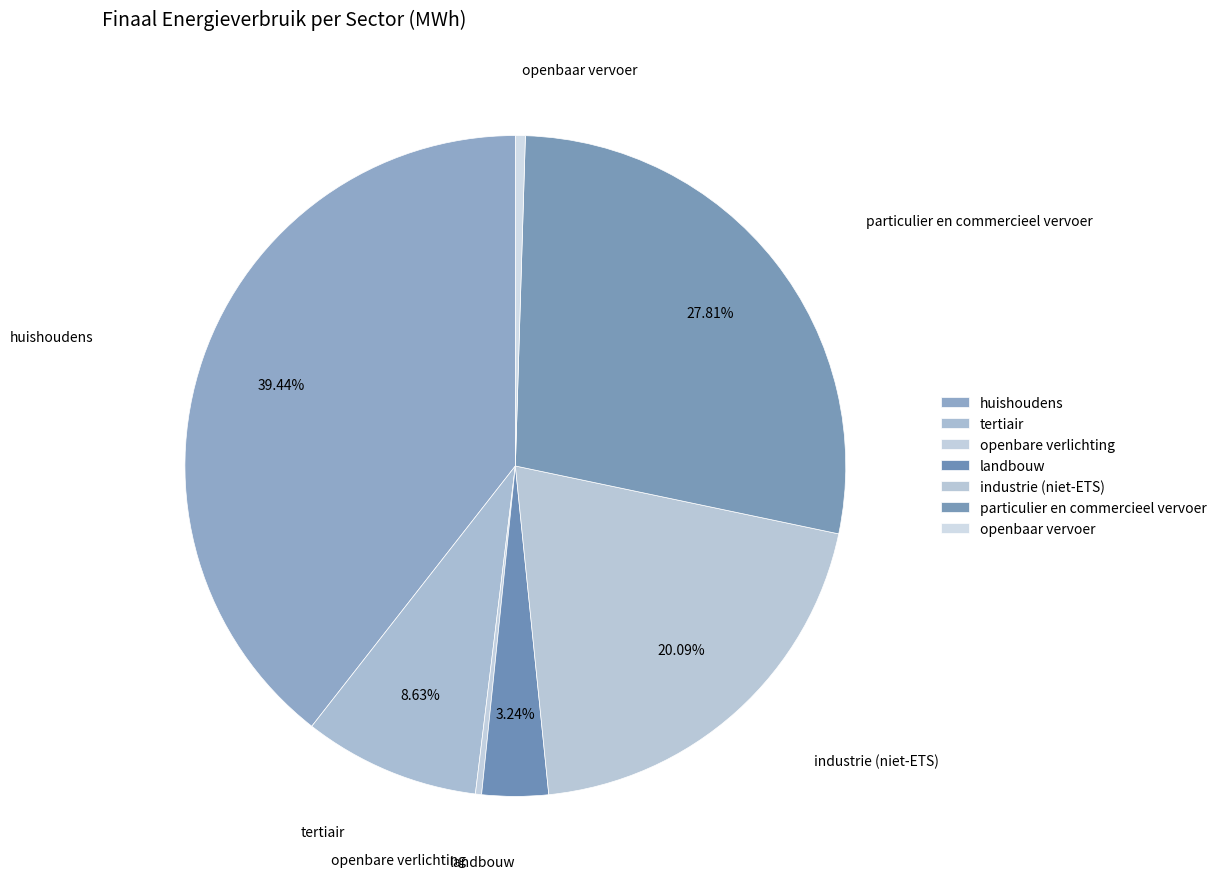

To the nearest percent, what is the average slice percentage?

14%